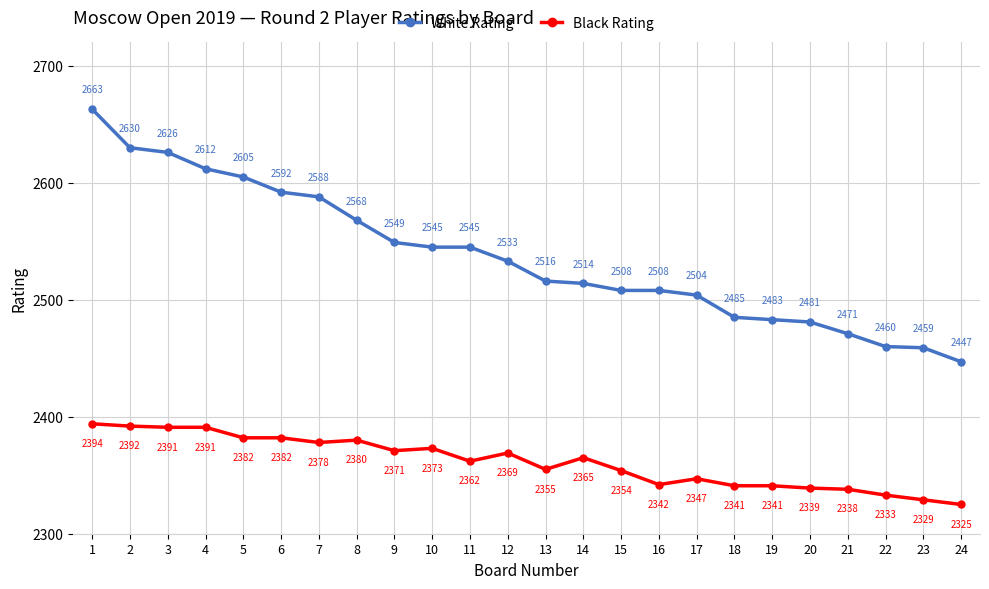

True or false: White Rating and Black Rating cross at least once.

False